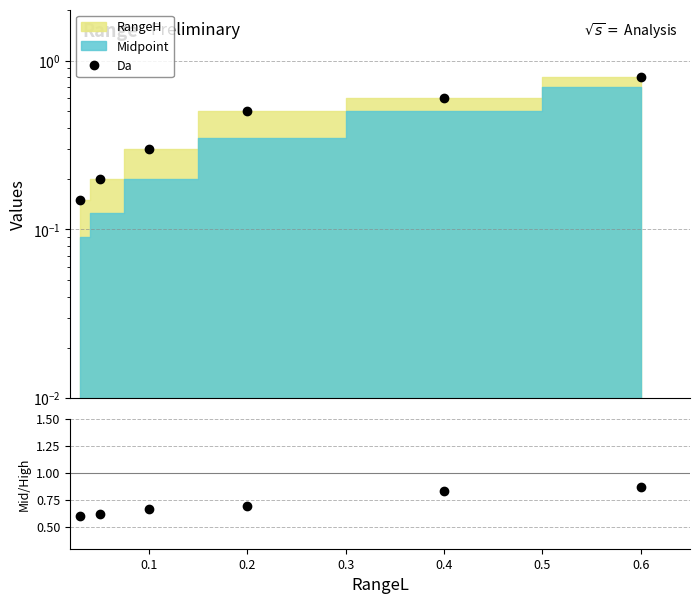

True or false: Midpoint/RangeH has more than 0 interior local peaks.

False